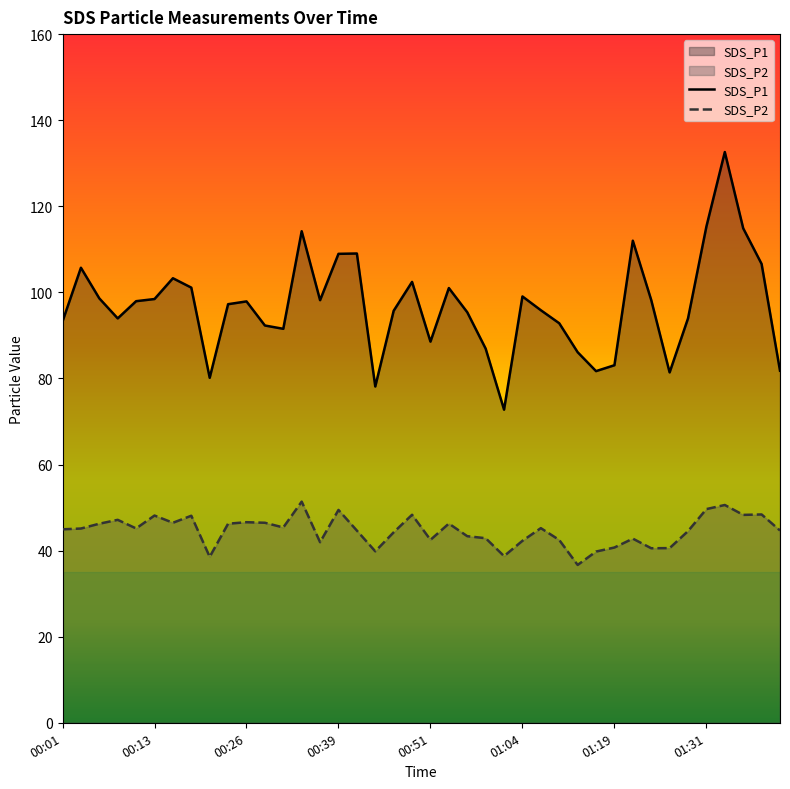

Reading left to right, extract all data points from this chart.

SDS_P1: 93.2	105.7	98.6	94.0	98.0	98.5	103.3	101.1	80.2	97.2	97.9	92.3	91.5	114.2	98.2	109.0	109.0	78.1	95.7	102.4	88.5	101.0	95.4	86.9	72.8	99.0	95.8	92.8	86.1	81.7	83.1	112.0	98.2	81.4	94.0	115.3	132.6	114.9	106.6	81.8
SDS_P2: 45.0	45.1	46.2	47.1	45.1	48.1	46.5	48.1	38.5	46.2	46.6	46.5	45.4	51.4	42.0	49.5	44.6	39.8	44.2	48.3	42.5	46.3	43.4	42.9	38.7	42.3	45.2	42.5	36.7	39.8	40.7	42.8	40.5	40.6	44.5	49.6	50.6	48.3	48.4	44.7